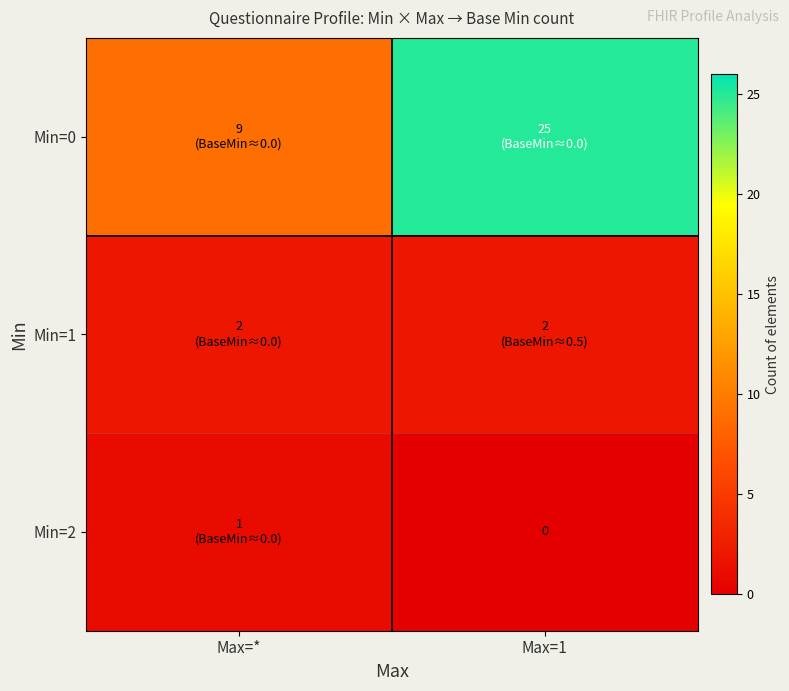

The value of Min=2 at Max=1 is 0. True or false?

False